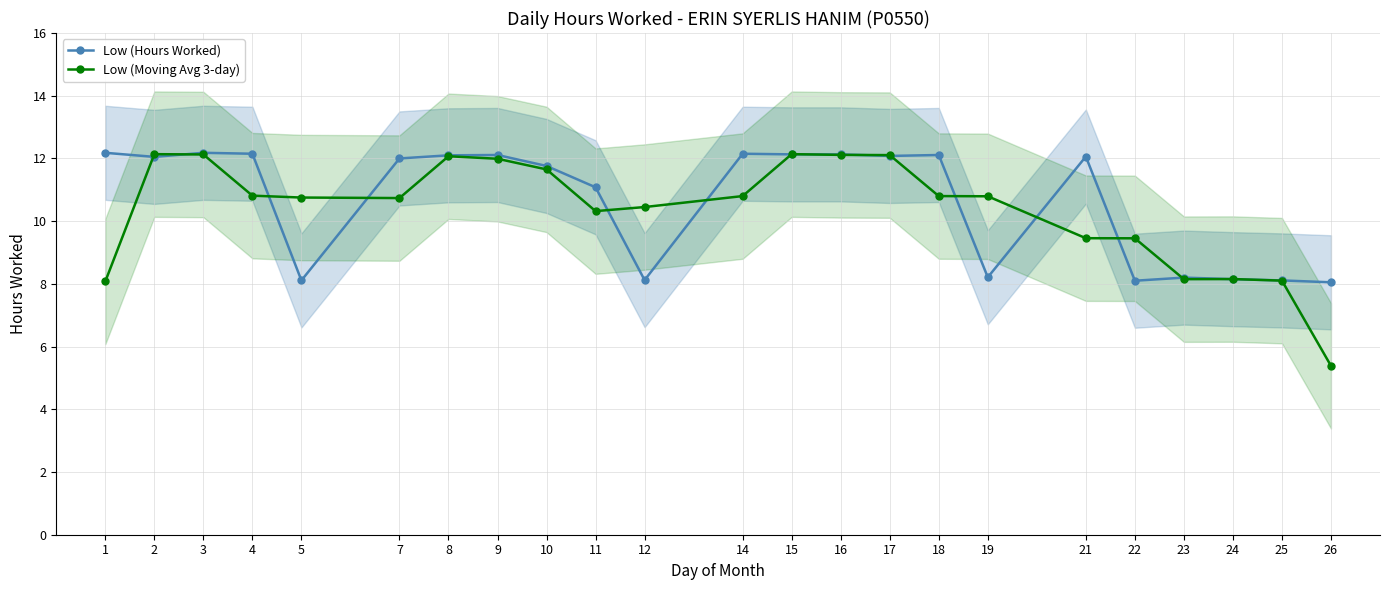

Rank the series by their maximum value, from lowest to highest.

Low (Moving Avg 3-day), Low (Hours Worked)